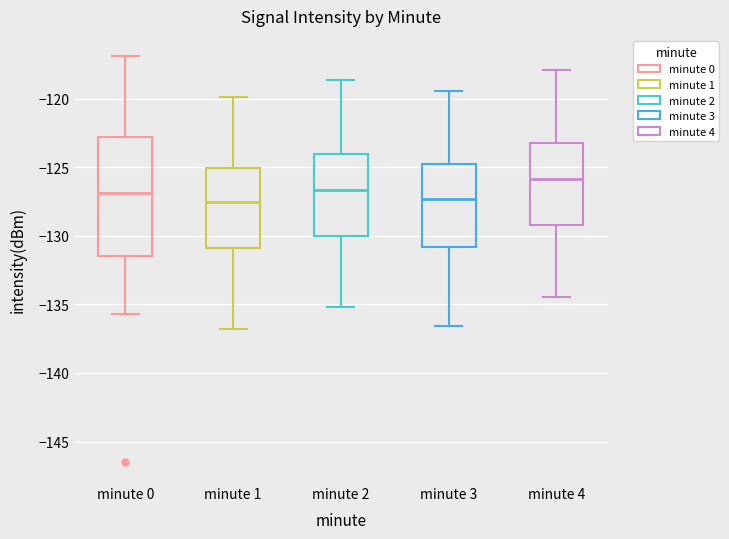

Reading left to right, transcribe this box plot: for each box, give where its median line is, the range the box spans, and where its two whiskers end, as read against the y-axis. The values are not printed on the chart, so give them approximately, as read against the axis.

minute 0: median -127.0, box -131.5 to -123.0, whiskers -135.5 to -117.0
minute 1: median -127.5, box -131.0 to -125.0, whiskers -137.0 to -120.0
minute 2: median -126.5, box -130.0 to -124.0, whiskers -135.0 to -118.5
minute 3: median -127.5, box -131.0 to -125.0, whiskers -136.5 to -119.5
minute 4: median -126.0, box -129.5 to -123.0, whiskers -134.5 to -118.0